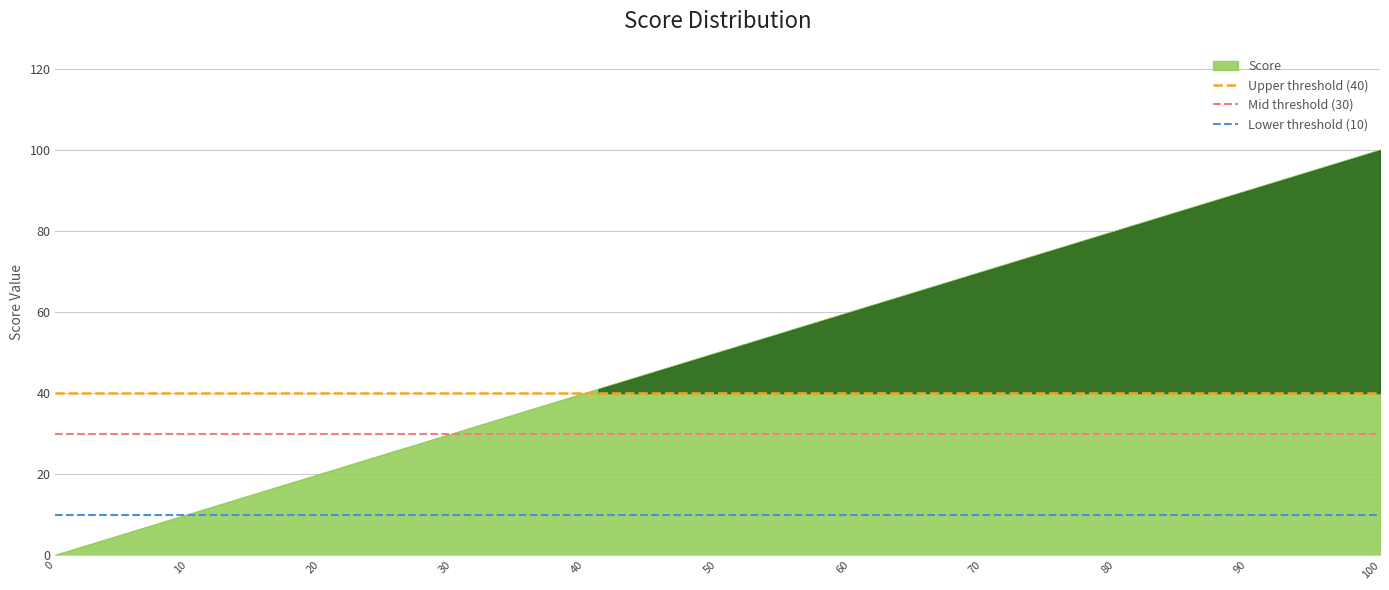

The Score series shows 152 at 100. True or false?

False